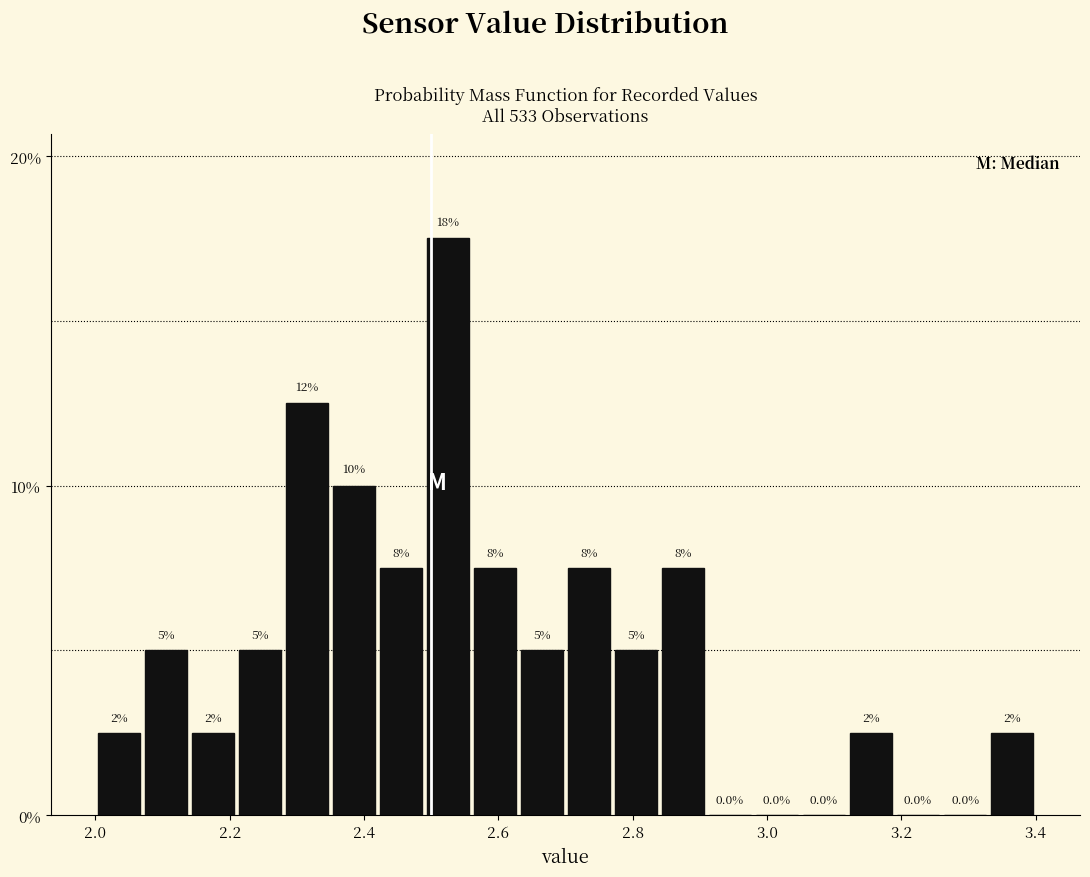

Around what value on the x-axis is the tallest bar? Give the approximate position of its centre, as read against the axis.

2.52